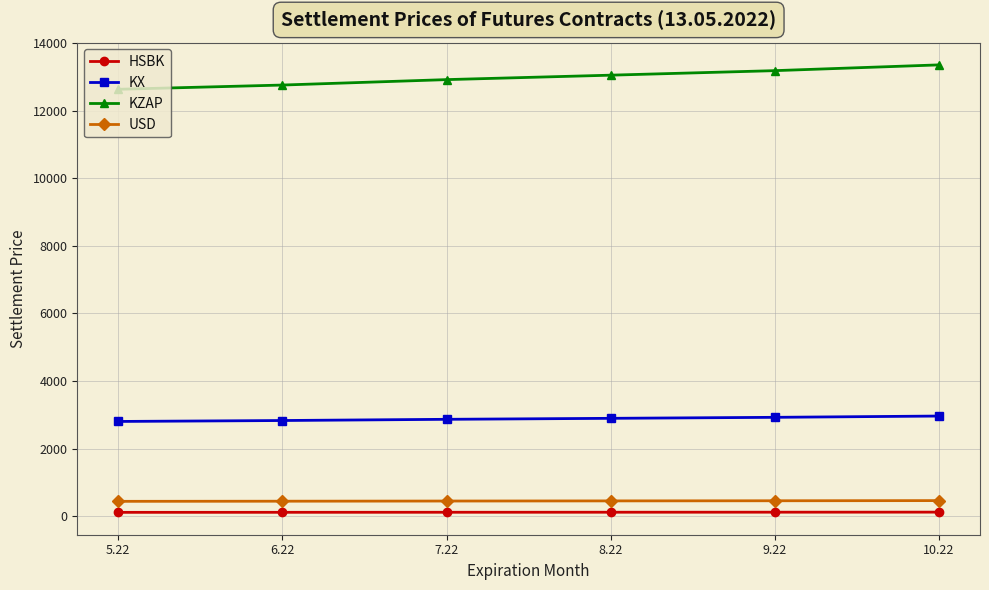

What is the total value across all series at 7.22?

16351.0